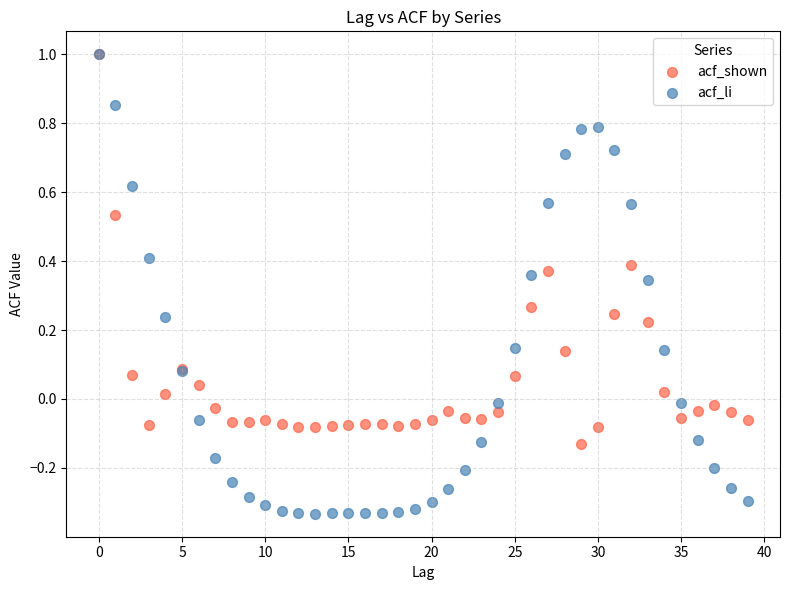

Which series reaches the minimum Y coordinate?

acf_li